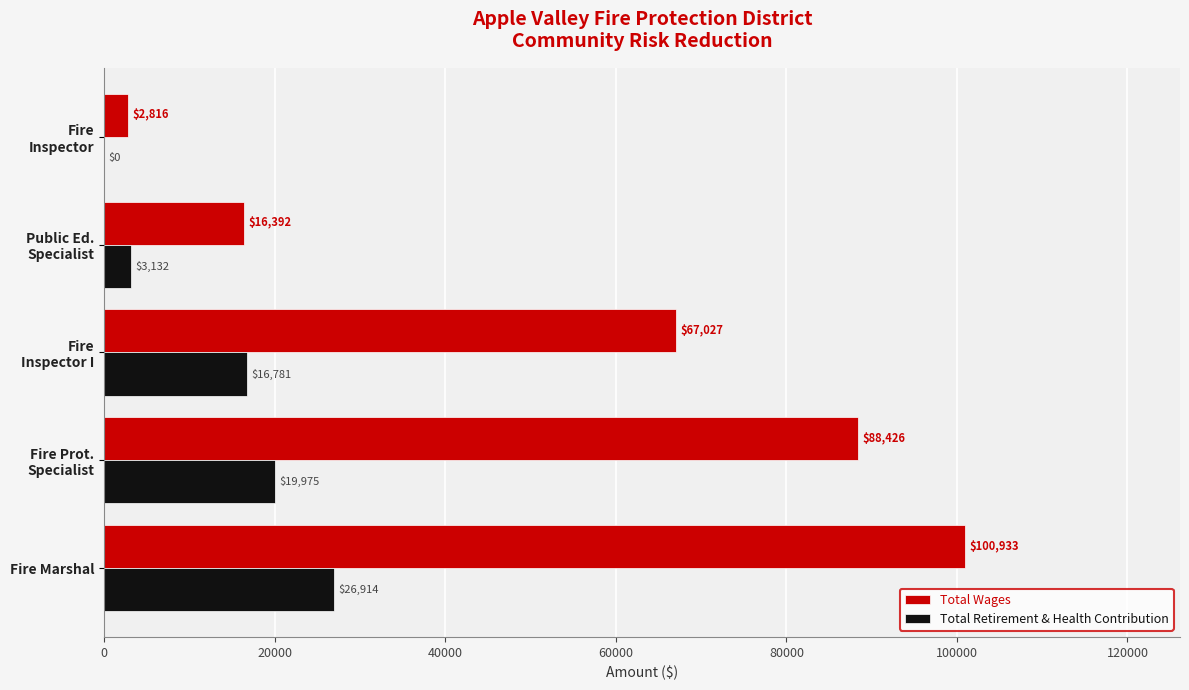

Count the number of data series in this chart.

2